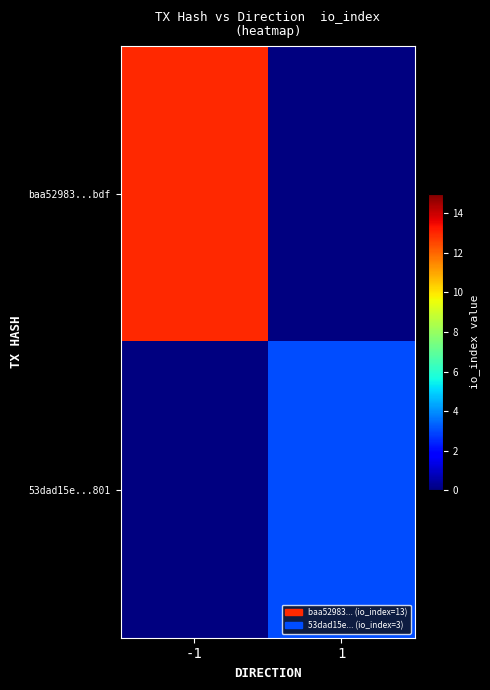

At how many categories does at least one series exceed 12?

1